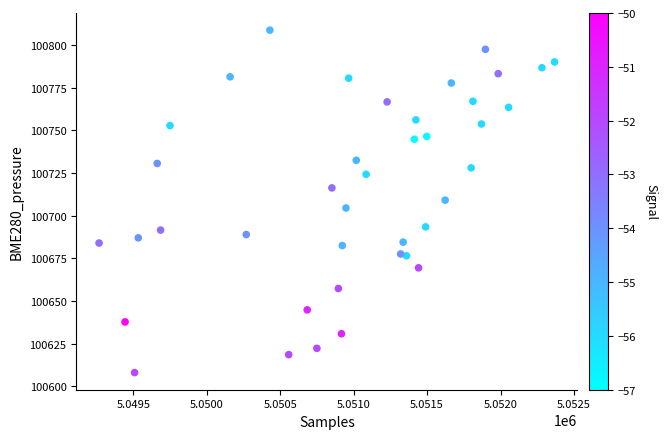

What is the range of X values (max minus min)?

3101.0